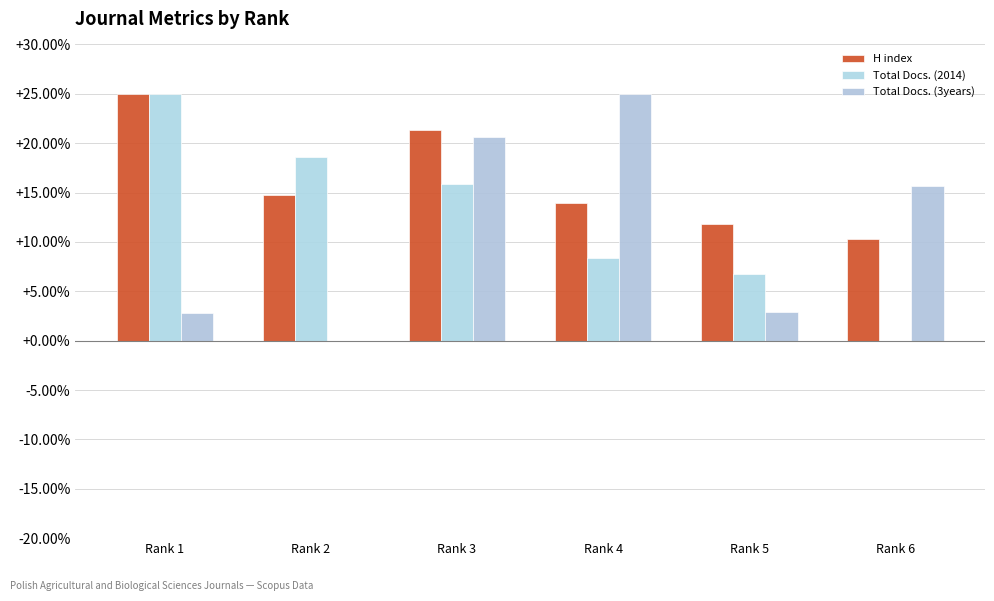

List the labels in order of H index value, largest first.

Rank 1, Rank 3, Rank 2, Rank 4, Rank 5, Rank 6